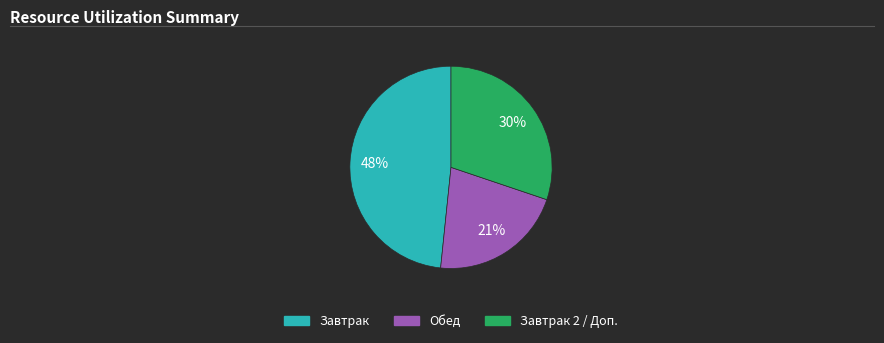

Is there a majority slice in this chart?

No